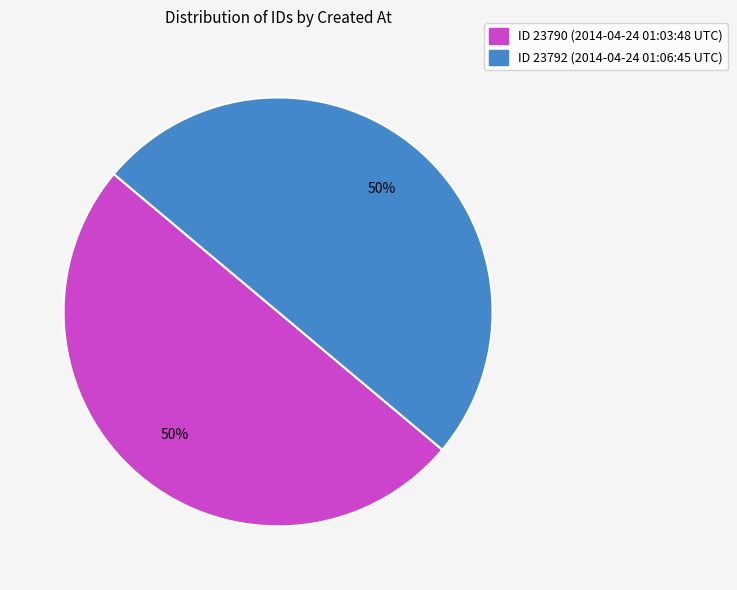

True or false: ID 23790 (2014-04-24 01:03:48 UTC) accounts for 50% of the total.

True